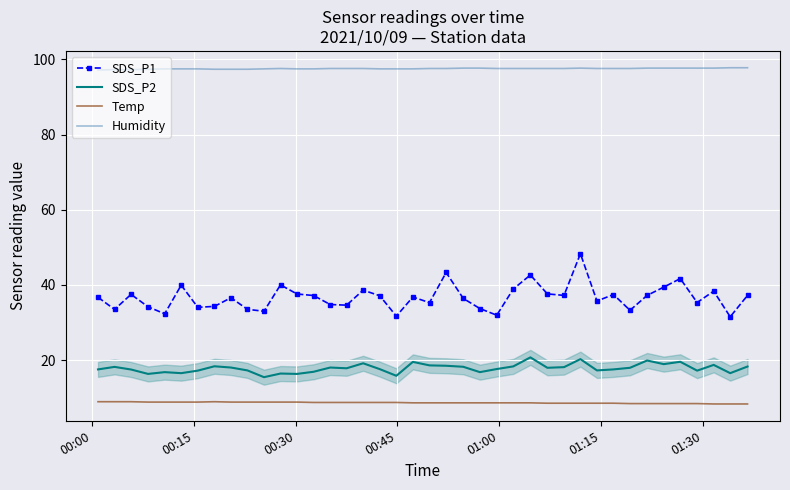

What is the maximum value for Humidity?

97.8